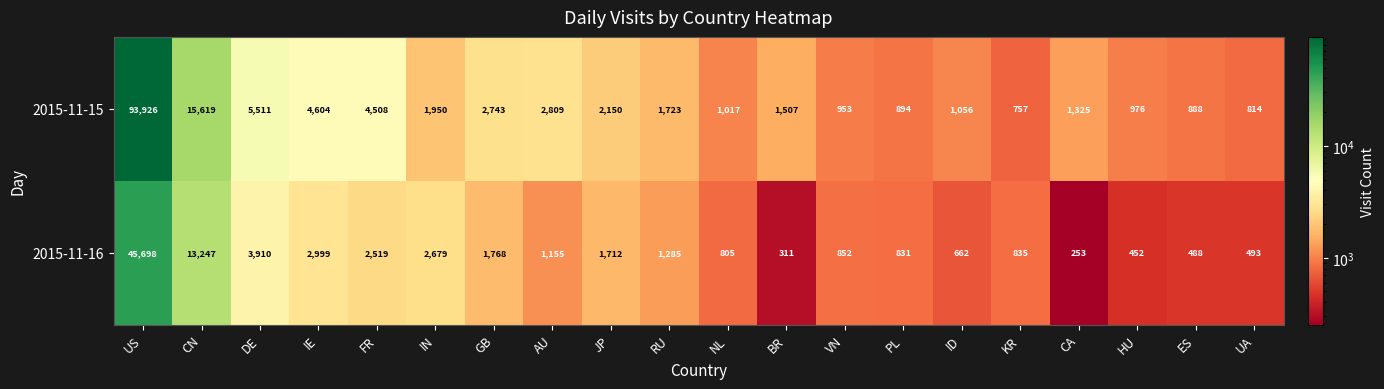

How many categories are shown in the chart?

20